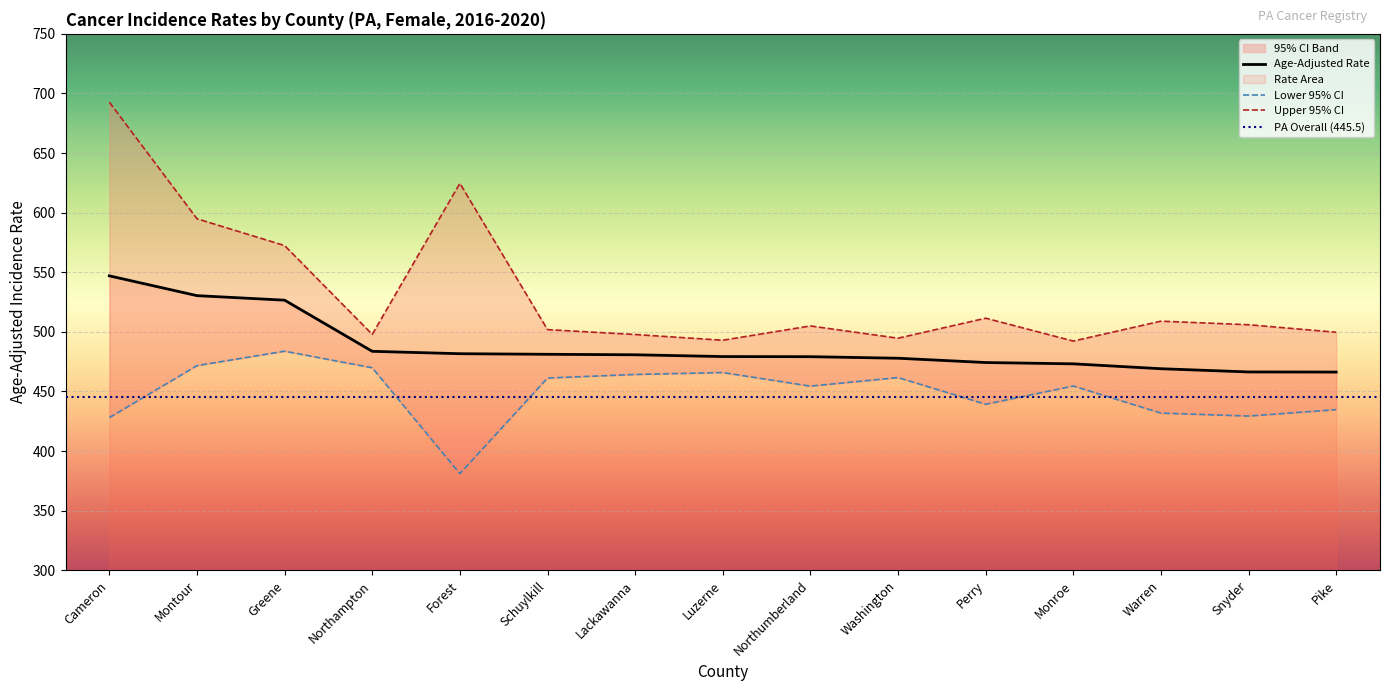

At which label does Lower 95% CI reach its peak?

Greene